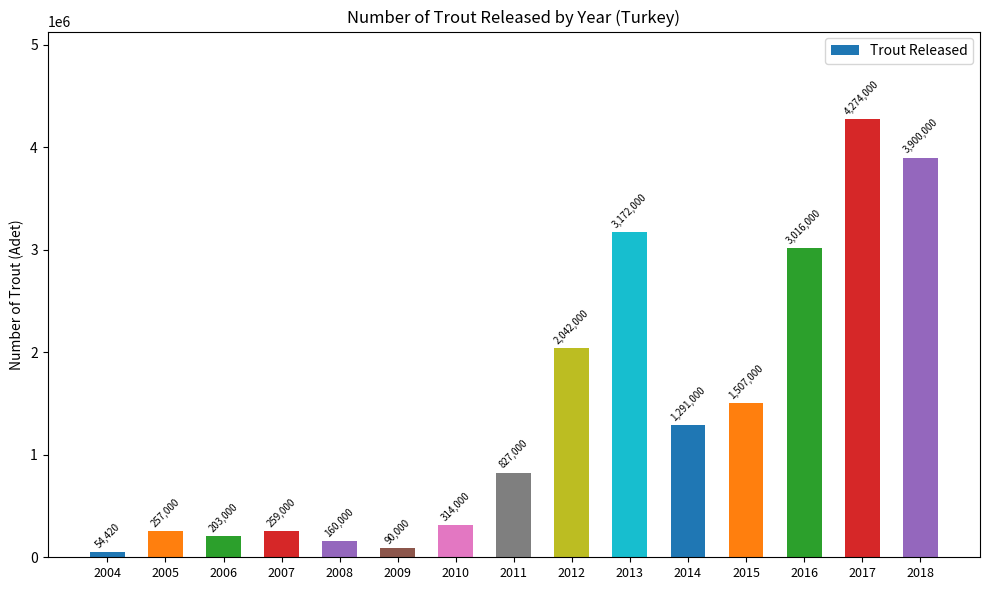

How many distinct data groups are displayed?

1